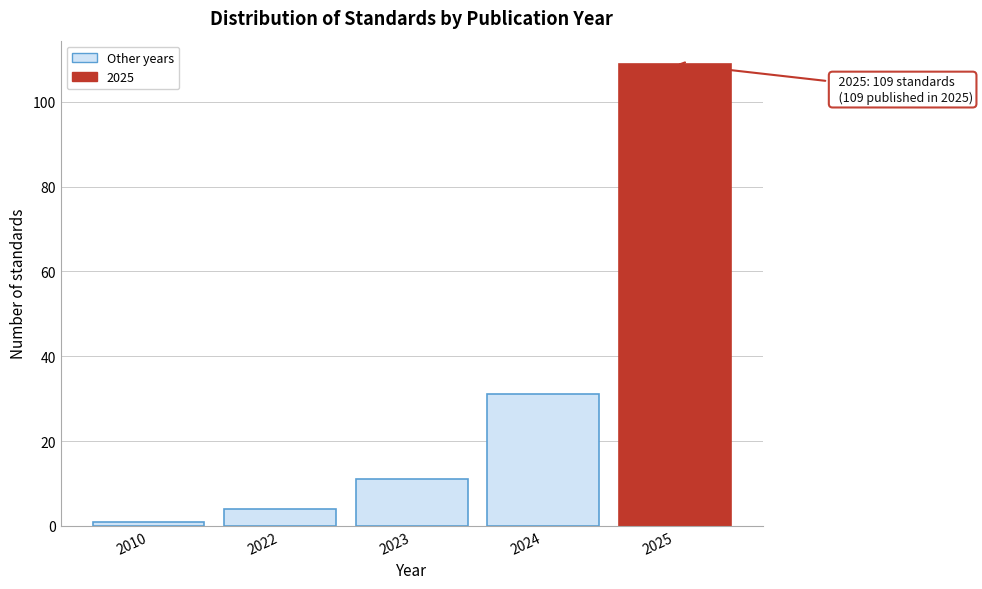

Reading left to right, extract all data points from this chart.

2010=1	2022=4	2023=11	2024=31	2025=109